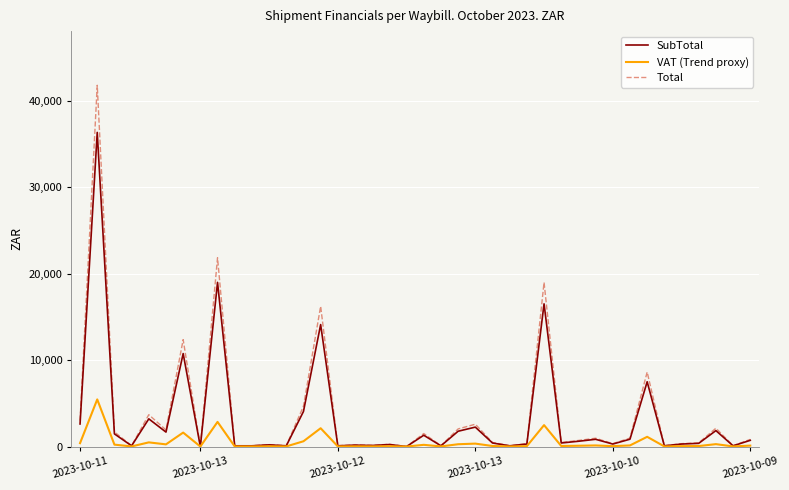

How many lines are shown in the chart?

3